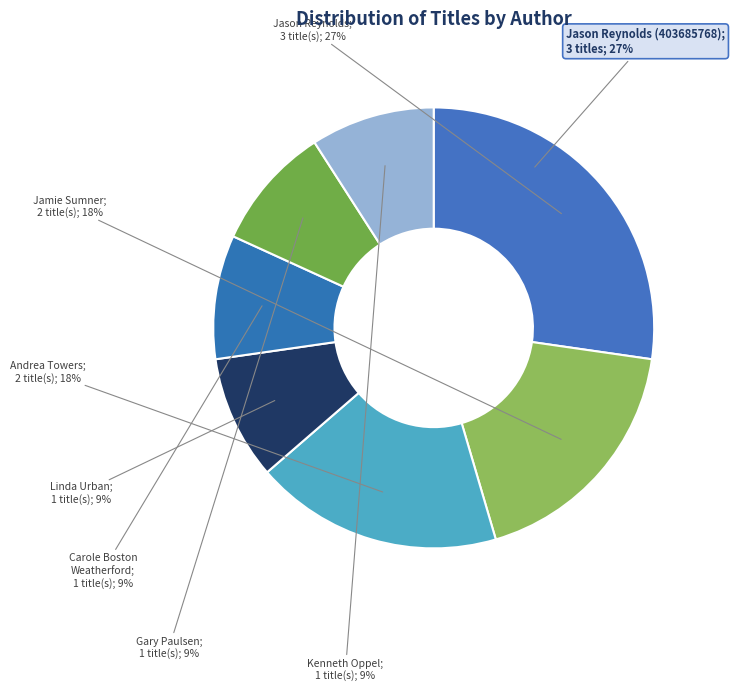

How many slices are in this pie chart?

7